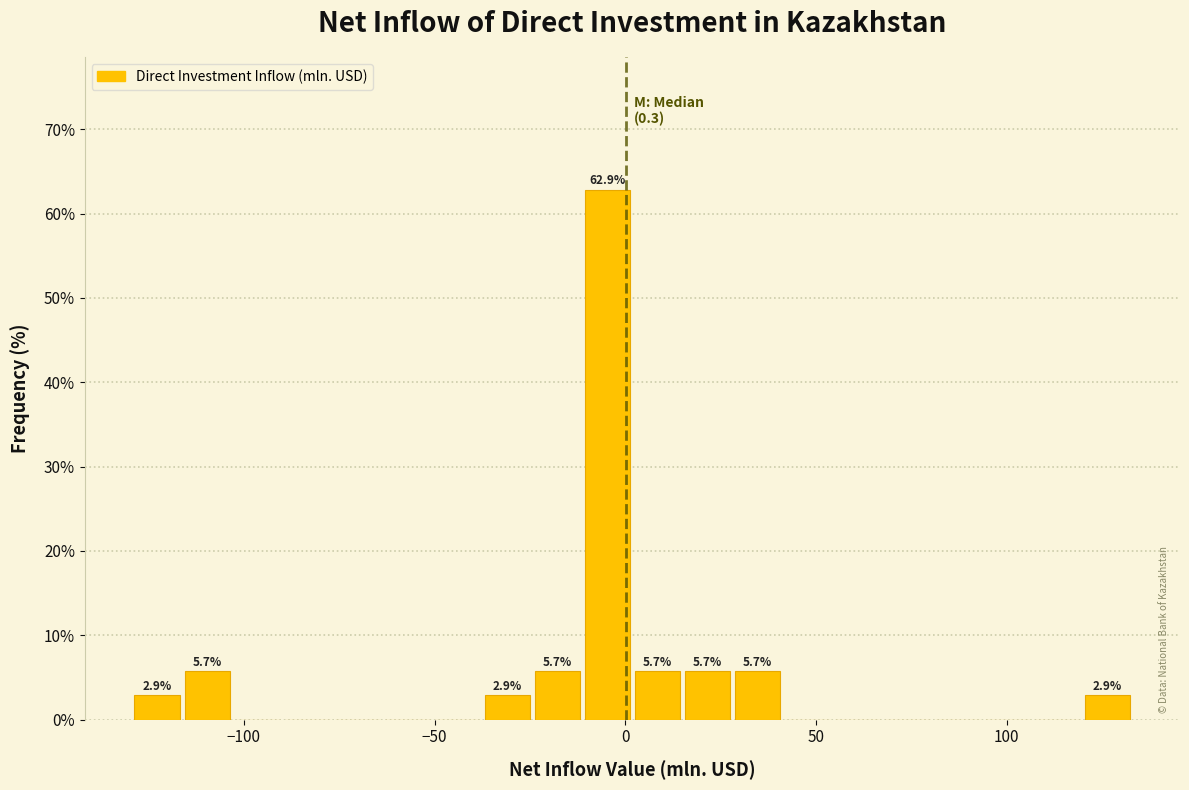

Read against the x-axis, roughly where is the centre of the tallest bar?

-5